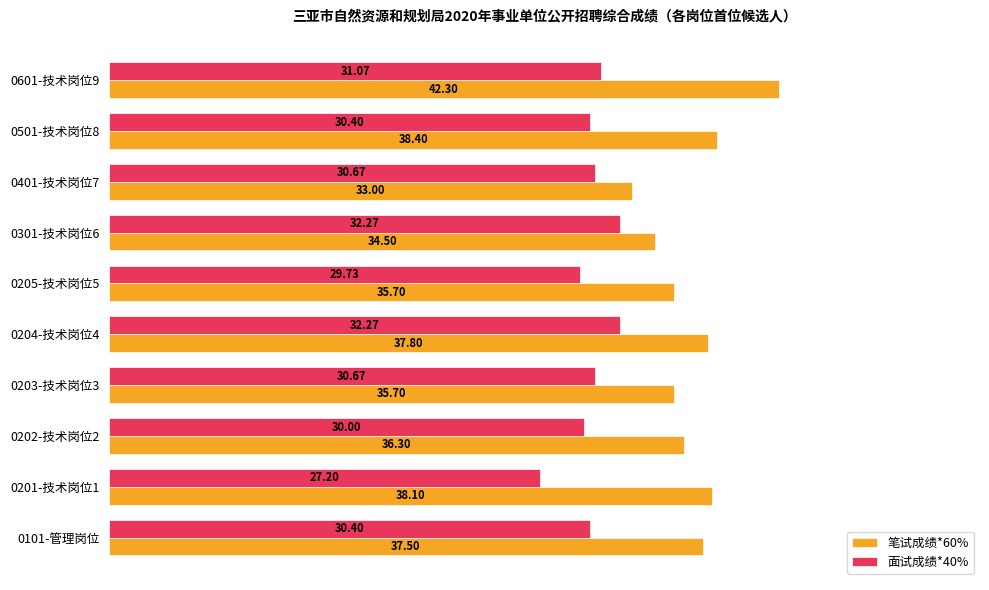

Rank the series by their average value, from lowest to highest.

面试成绩*40%, 笔试成绩*60%